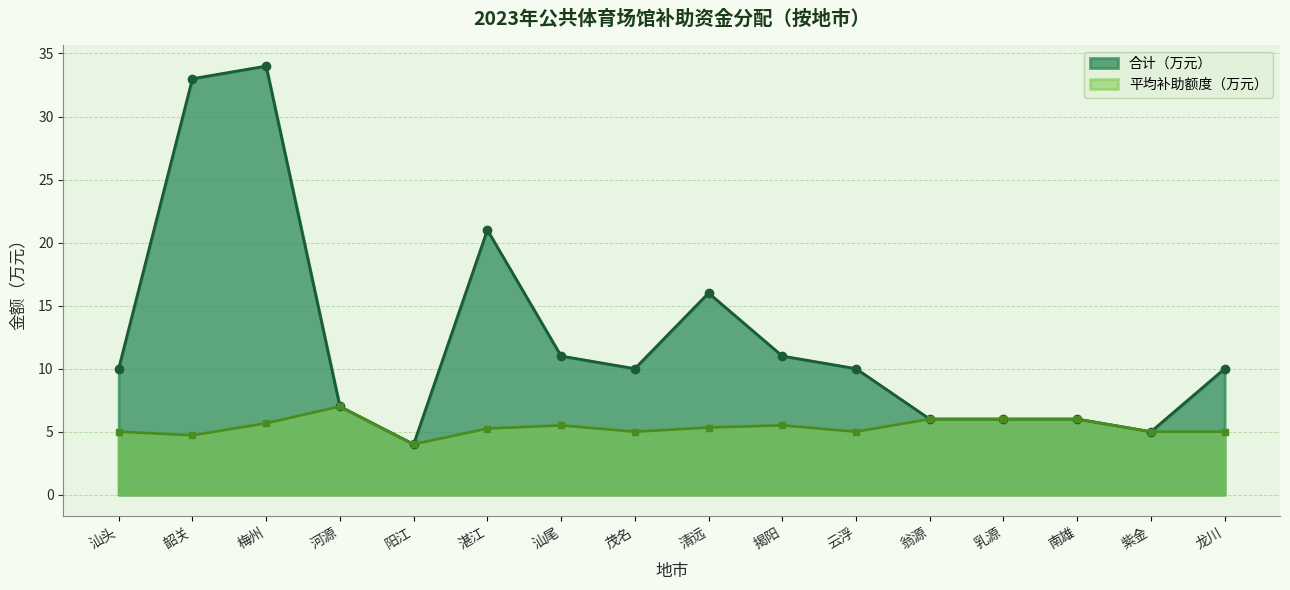

Is it true that 平均补助额度（万元） equals 4.7 at 韶关?

True